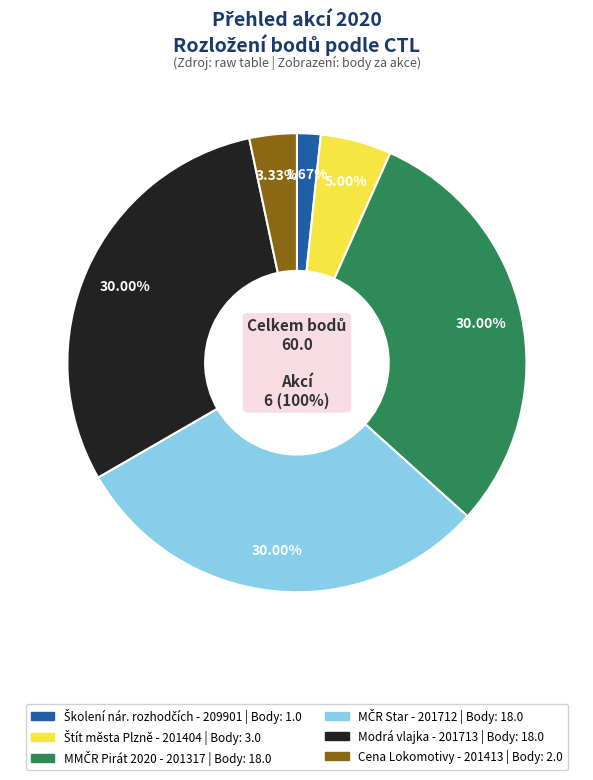

Rank the categories by value from highest to lowest.

201317, 201712, 201713, 201404, 201413, 209901